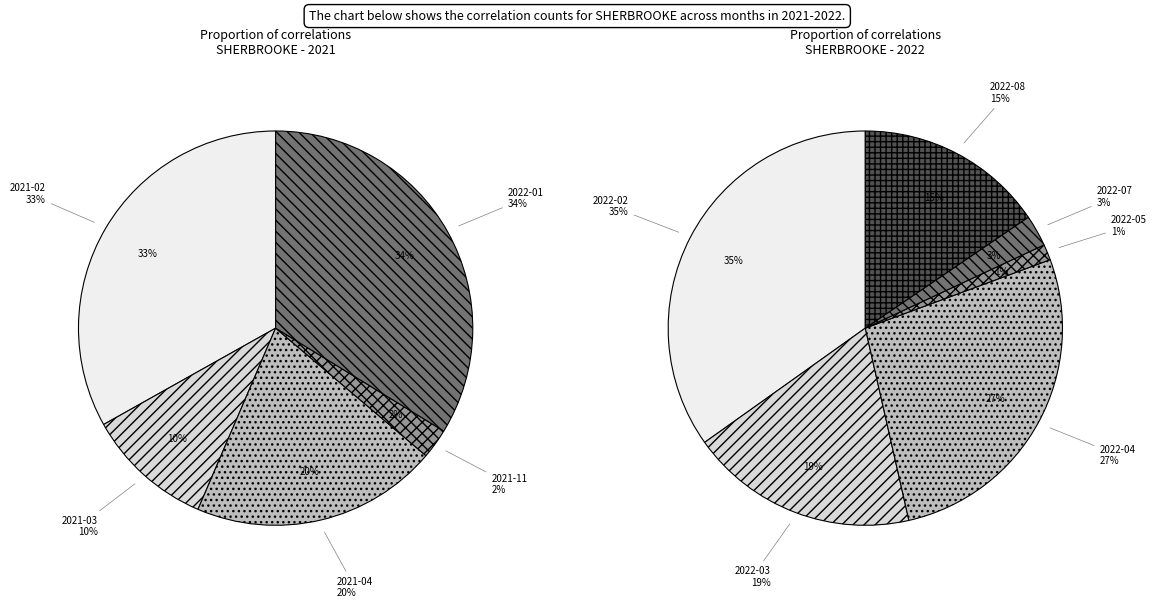

Combined, what portion of the pie is 2022-05 and 2021-02?

17.6%